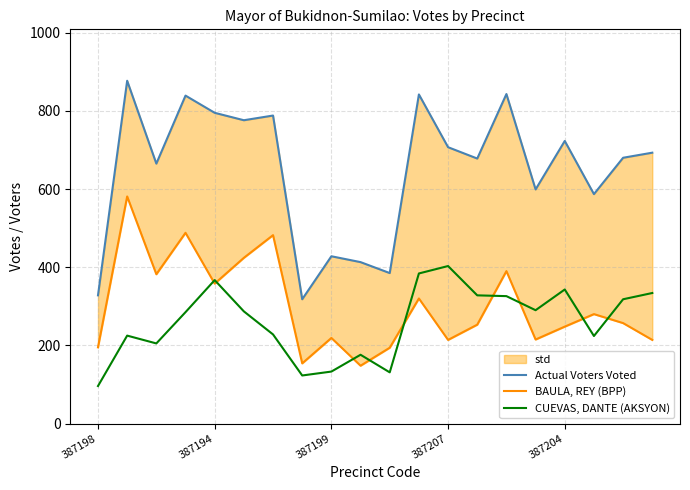

What is the minimum value for CUEVAS, DANTE (AKSYON)?

96